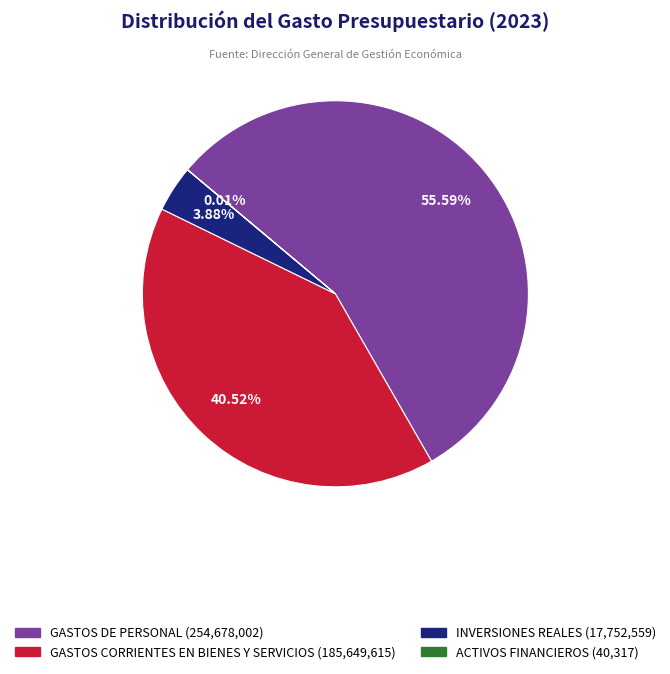

Does any single category account for the majority?

Yes